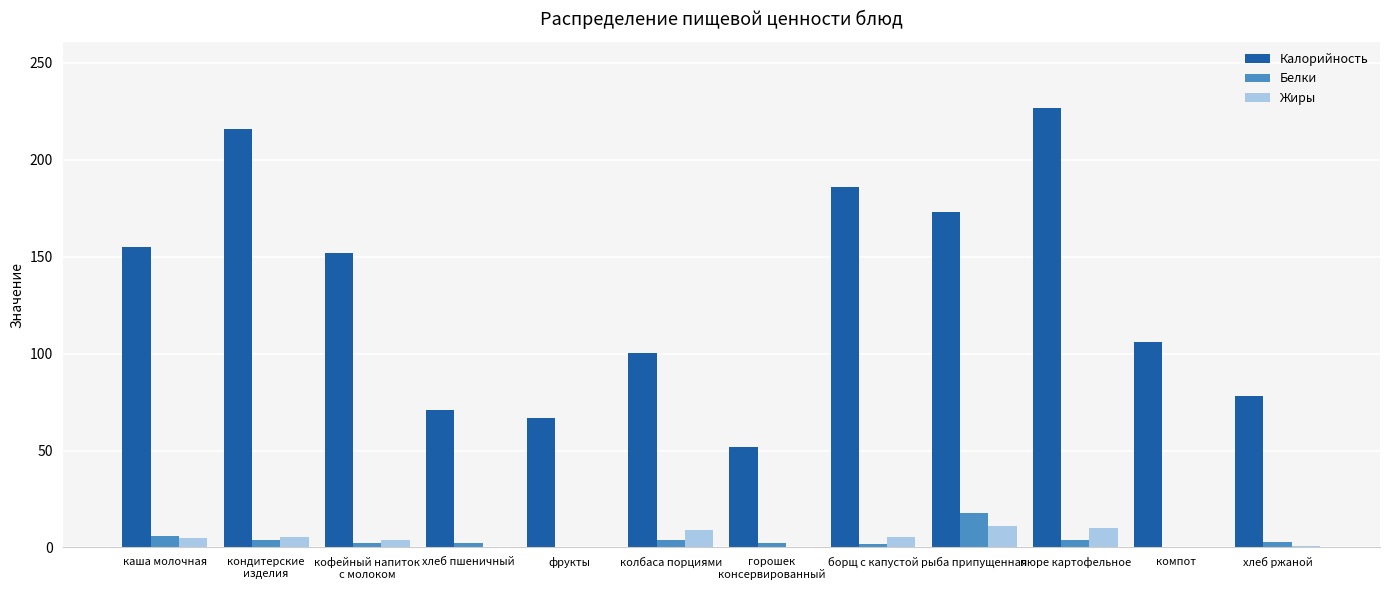

Is the value of Жиры at компот greater than the value of Калорийность at хлеб пшеничный?

No